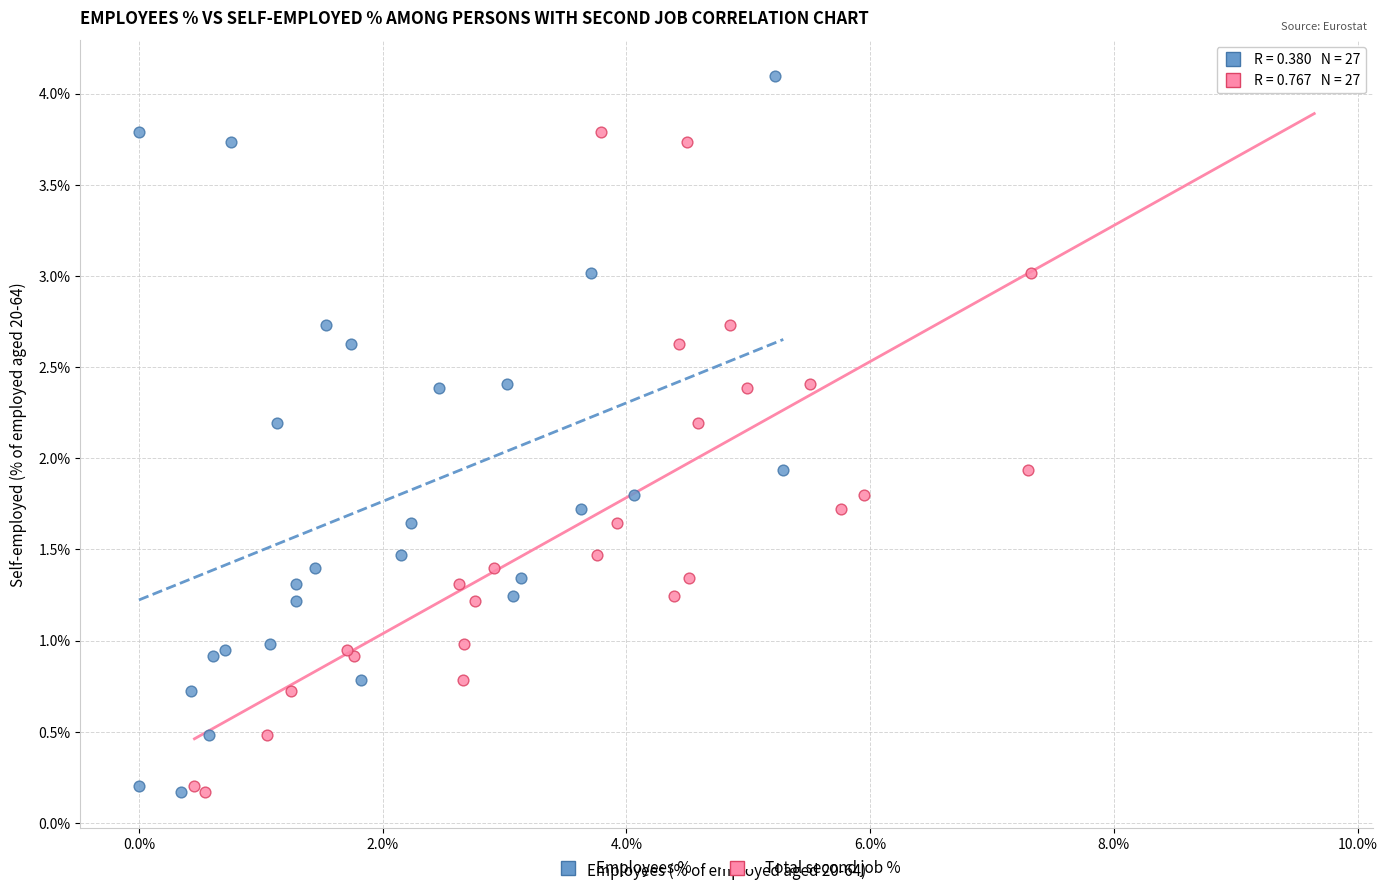

What are all the series names shown in the legend?

Employees %, Total second job %